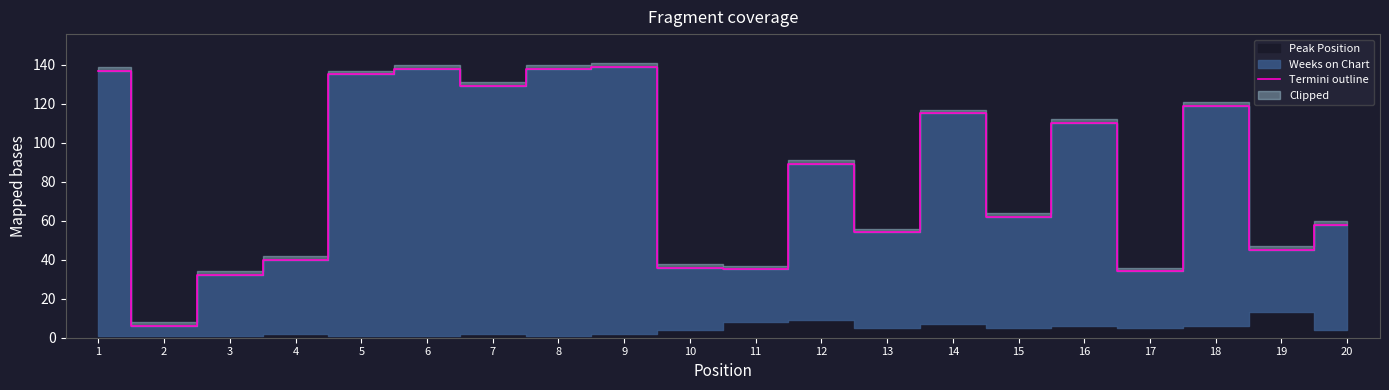

What is the smallest value displayed?

6